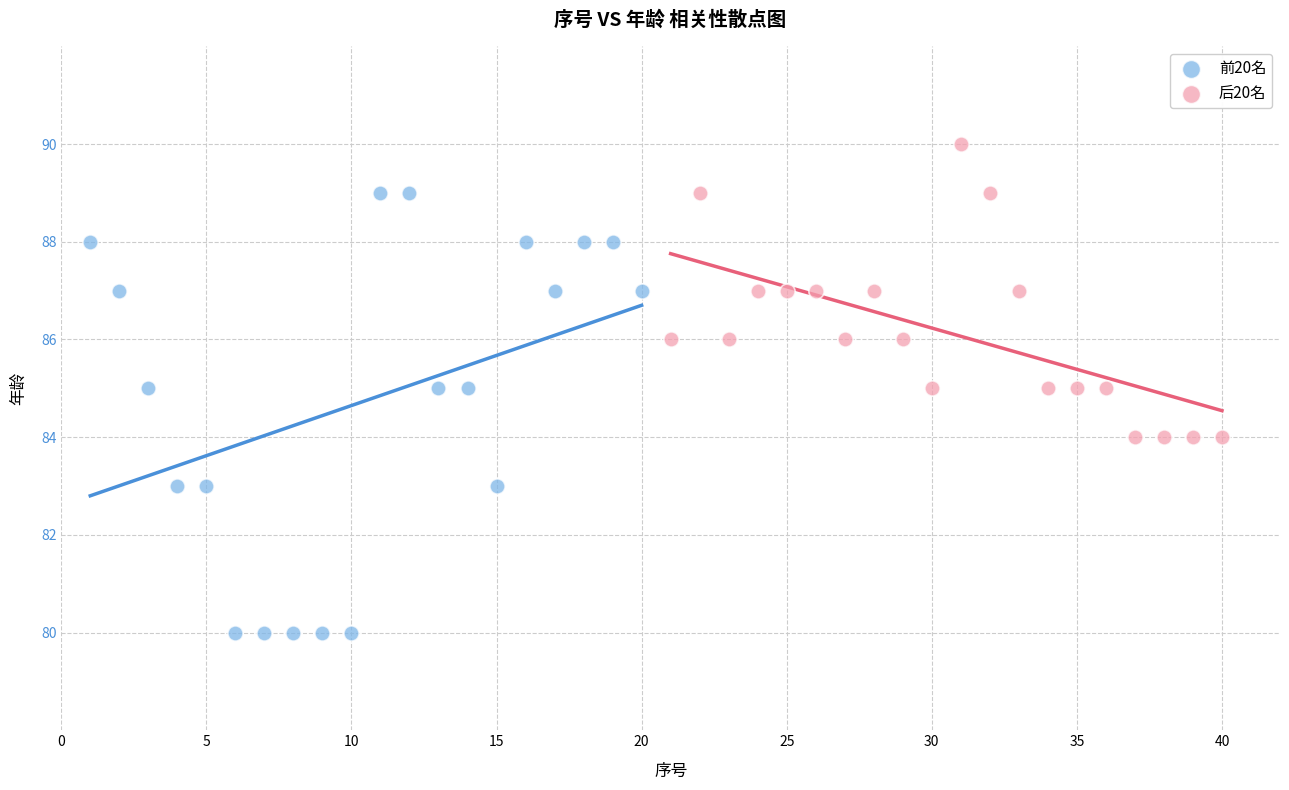

Which series reaches the minimum Y coordinate?

前20名